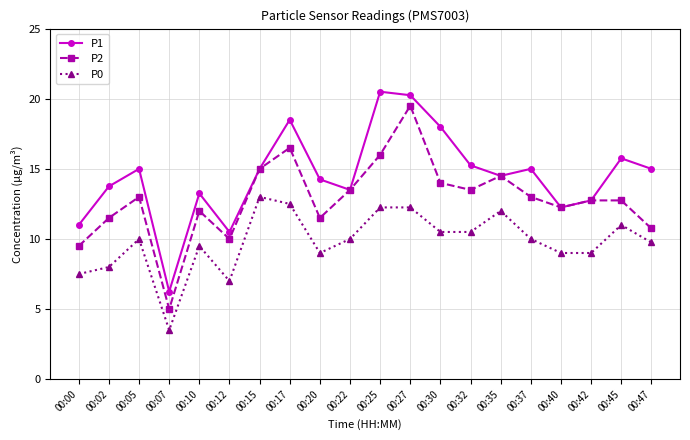

Read the P0 value at 00:30.

10.5